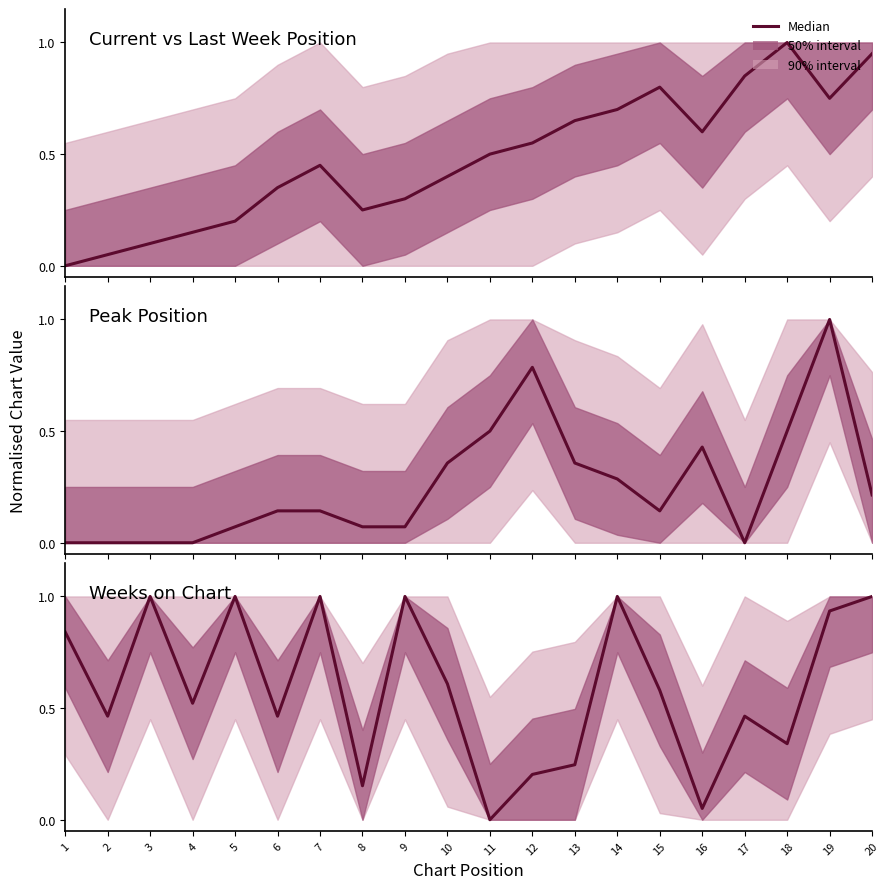

Reading left to right, extract all data points from this chart.

1=0.8	2=0.5	3=1.0	4=0.5	5=1.0	6=0.5	7=1.0	8=0.2	9=1.0	10=0.6	11=0.0	12=0.2	13=0.2	14=1.0	15=0.6	16=0.1	17=0.5	18=0.3	19=0.9	20=1.0